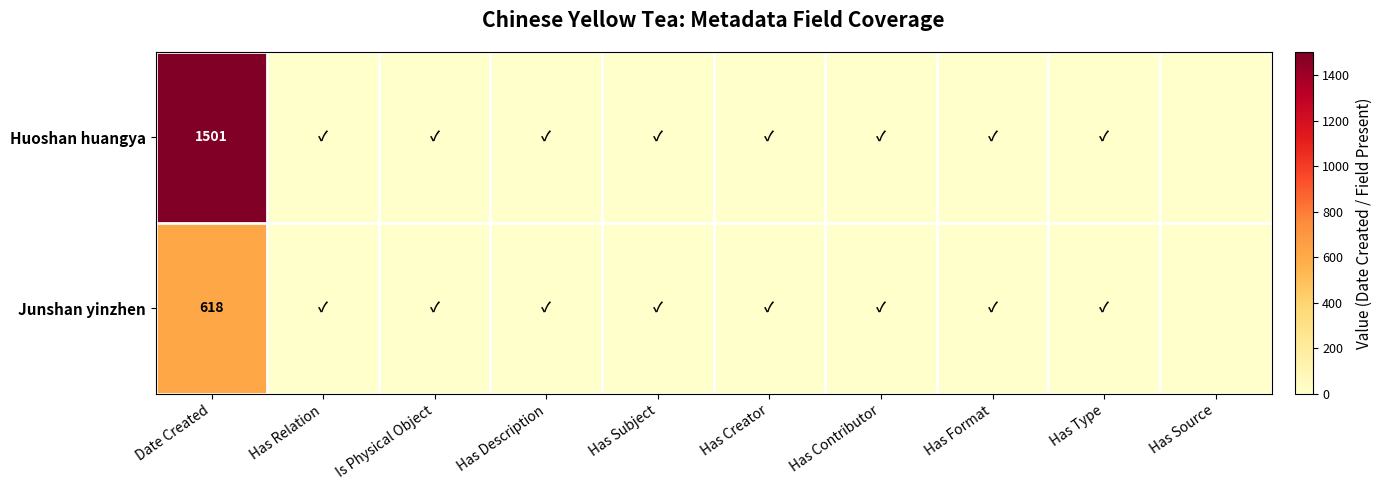

The Huoshan huangya series shows 1501 at Date Created. True or false?

True